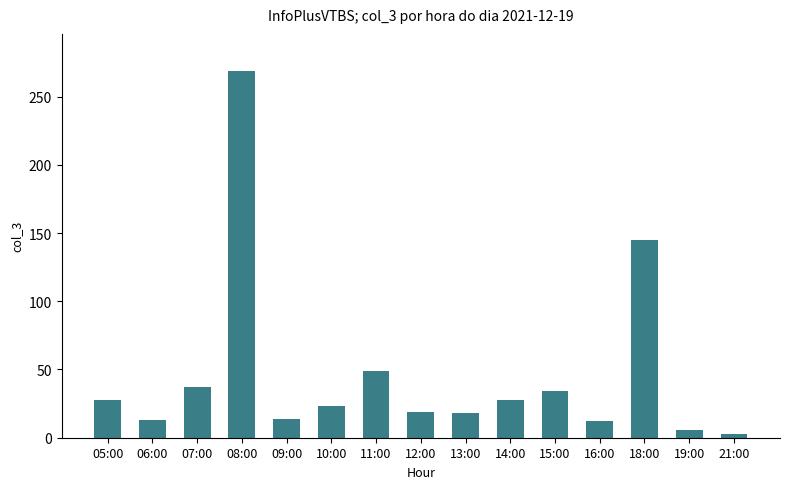

What is the label of the 7th bar from the right?

13:00